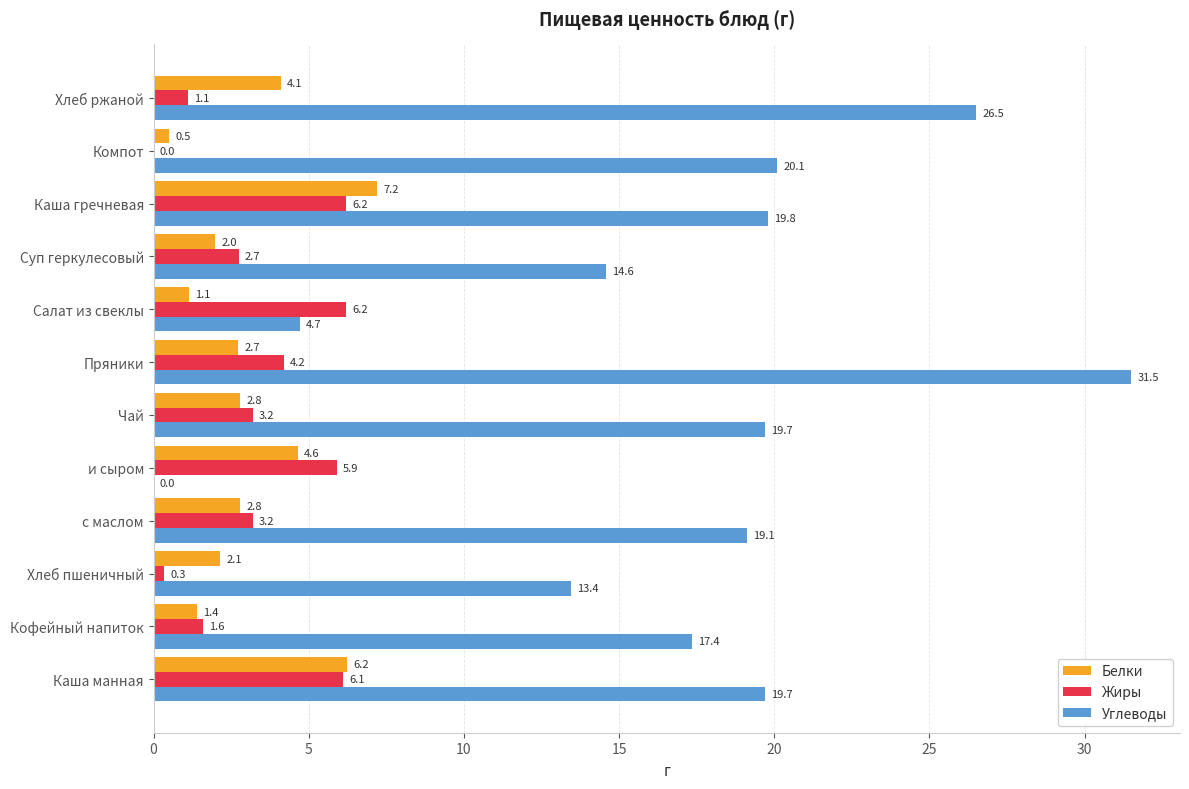

Is it true that Углеводы equals 6.2 at Суп геркулесовый?

False